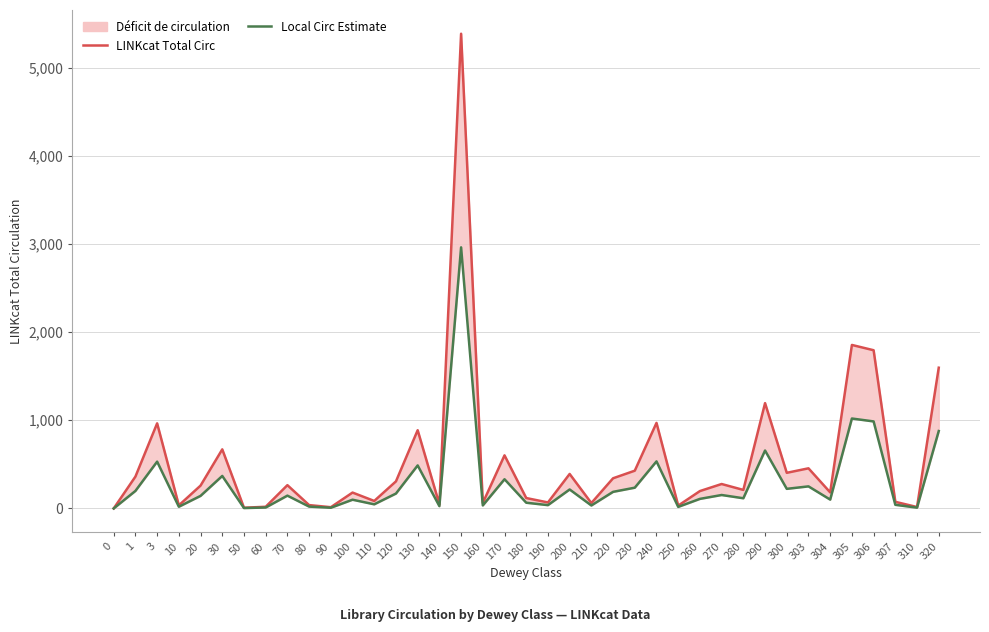

Where is the first local minimum for LINKcat Total Circ?

10